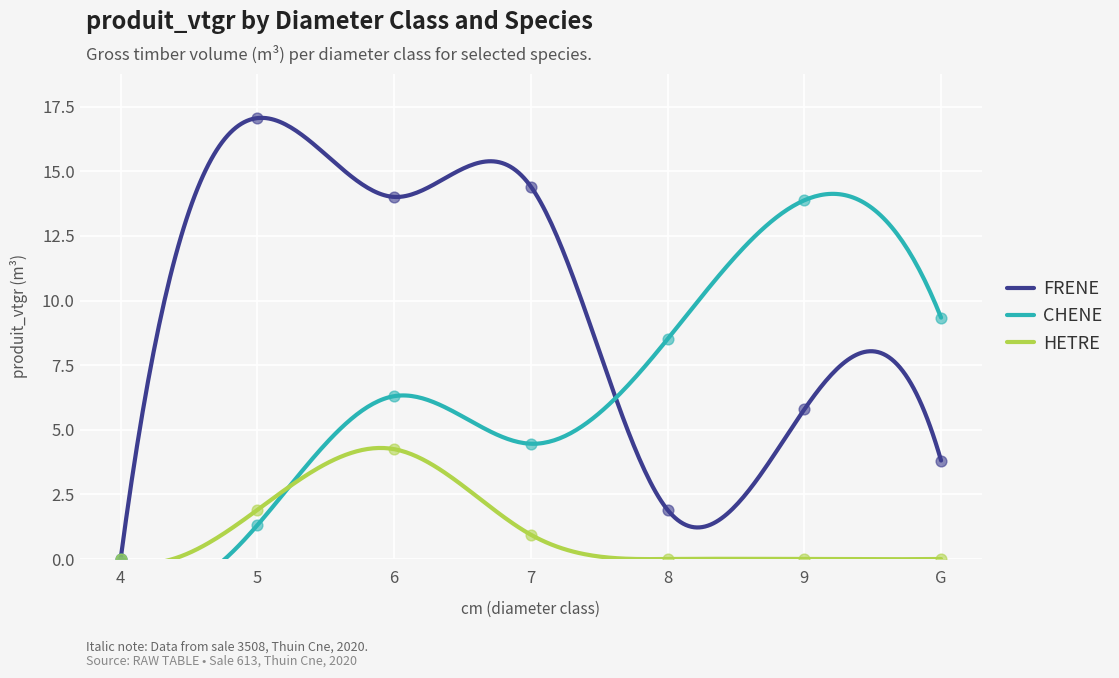

Which series has the largest Y range (max minus min)?

FRENE